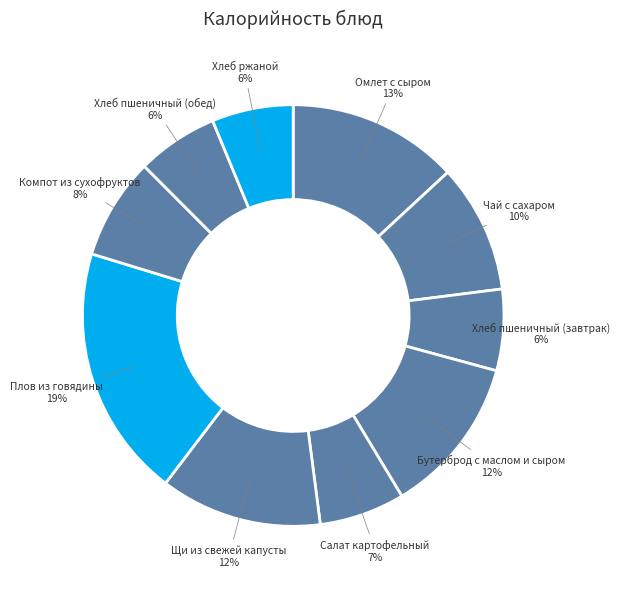

How many slices are in this pie chart?

10